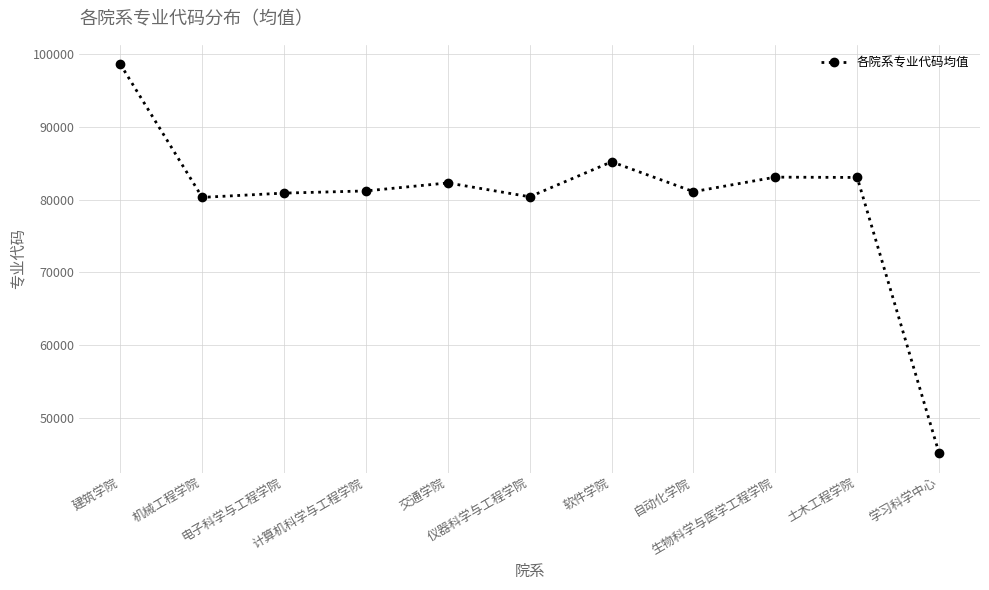

What is the difference between the values at 仪器科学与工程学院 and 计算机科学与工程学院?

803